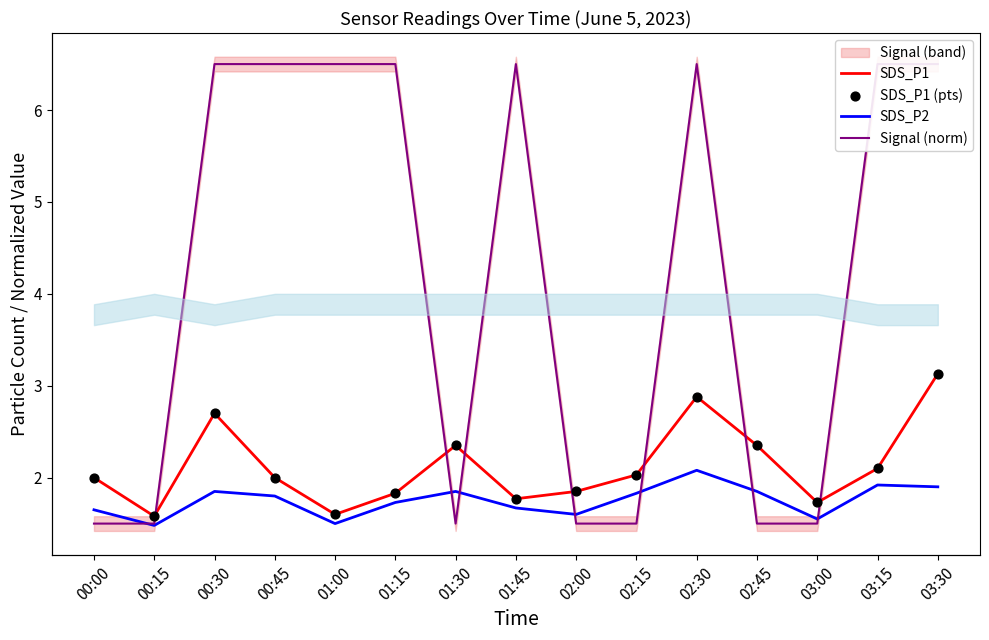

At which category is the sum across all series the highest?

03:30